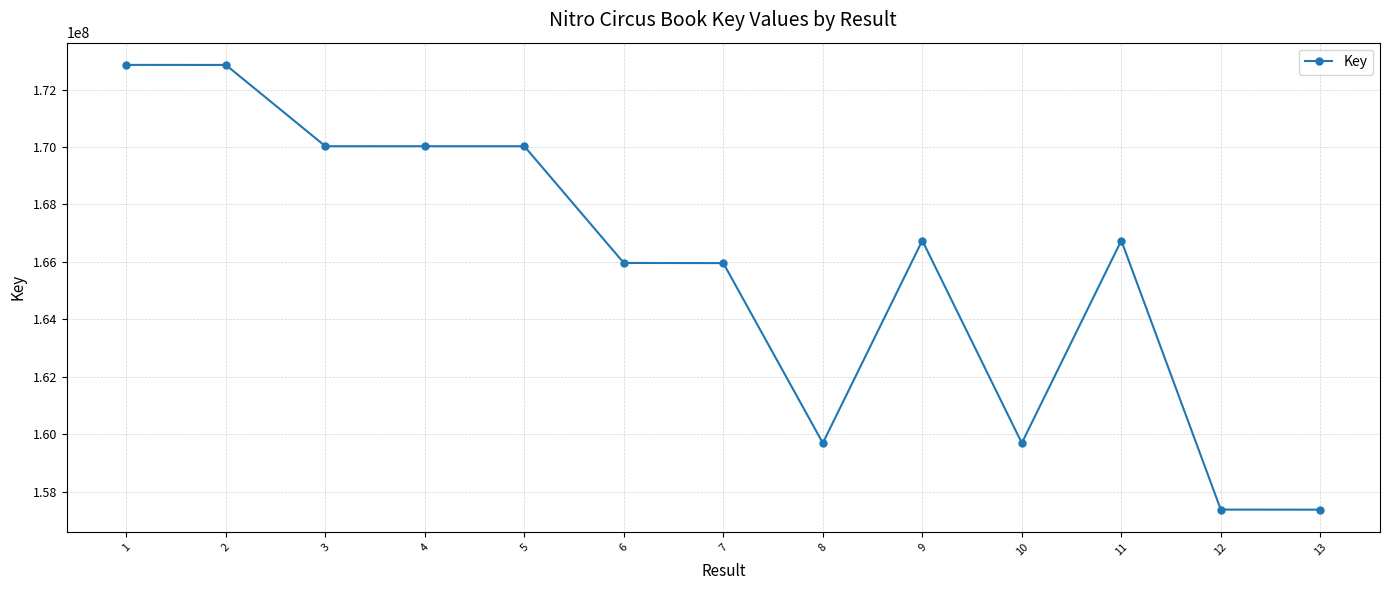

What is the difference between the values at 12 and 4?

12661001